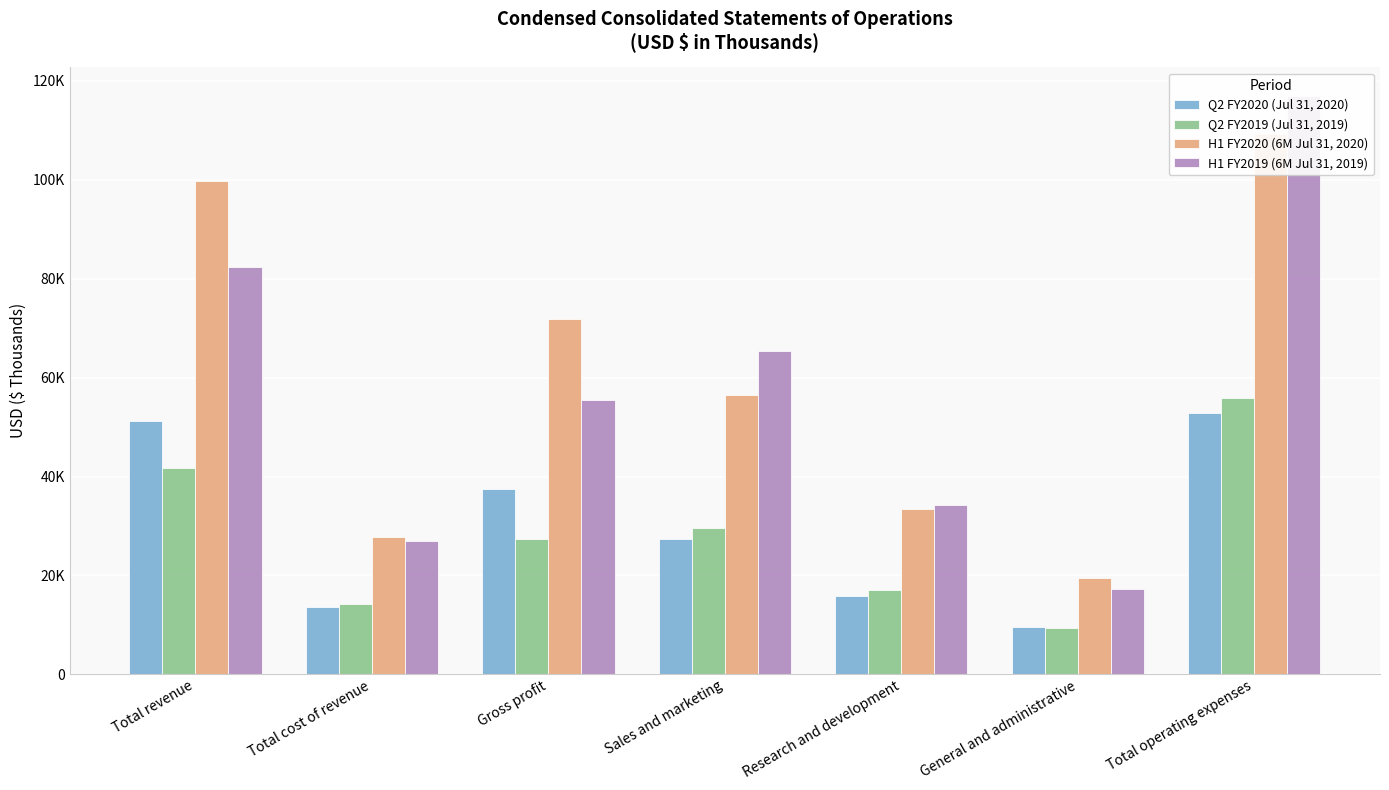

What is the total value across all series at Total operating expenses?

334843